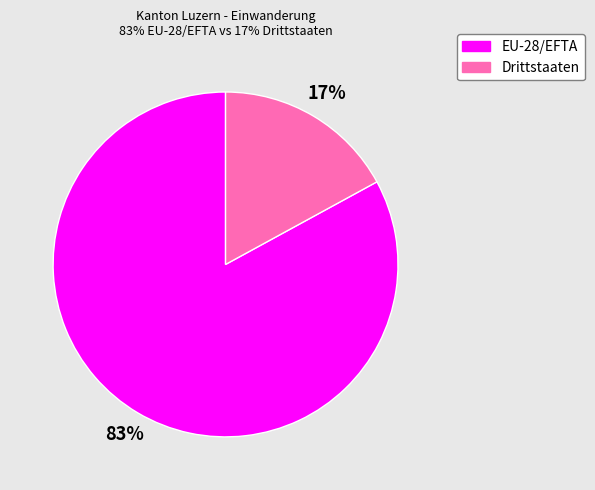

What percentage is the Drittstaaten slice, to the nearest percent?

17%